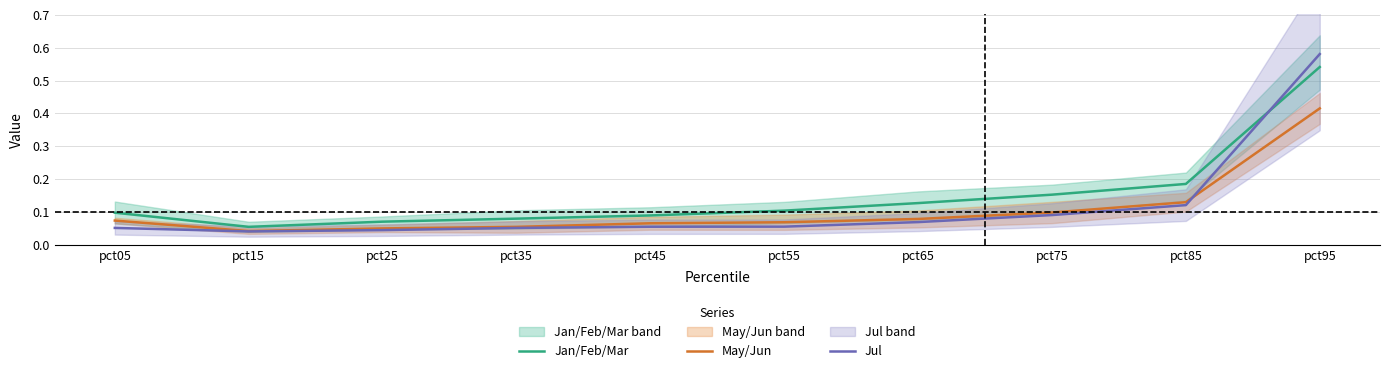

Which series has the largest range (max minus min)?

Jul